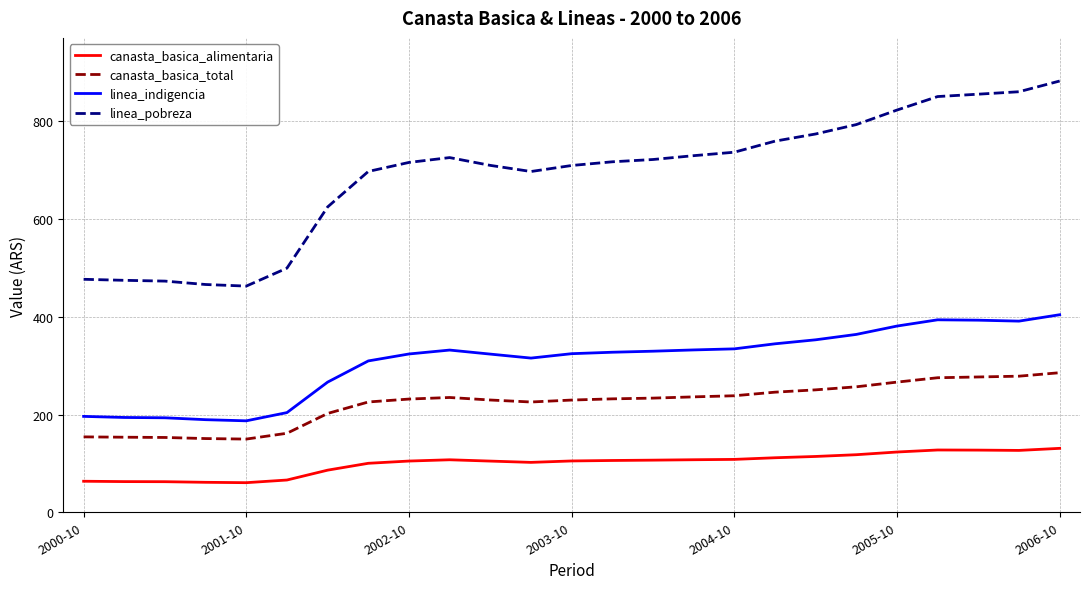

What is the maximum value for linea_pobreza?

882.6